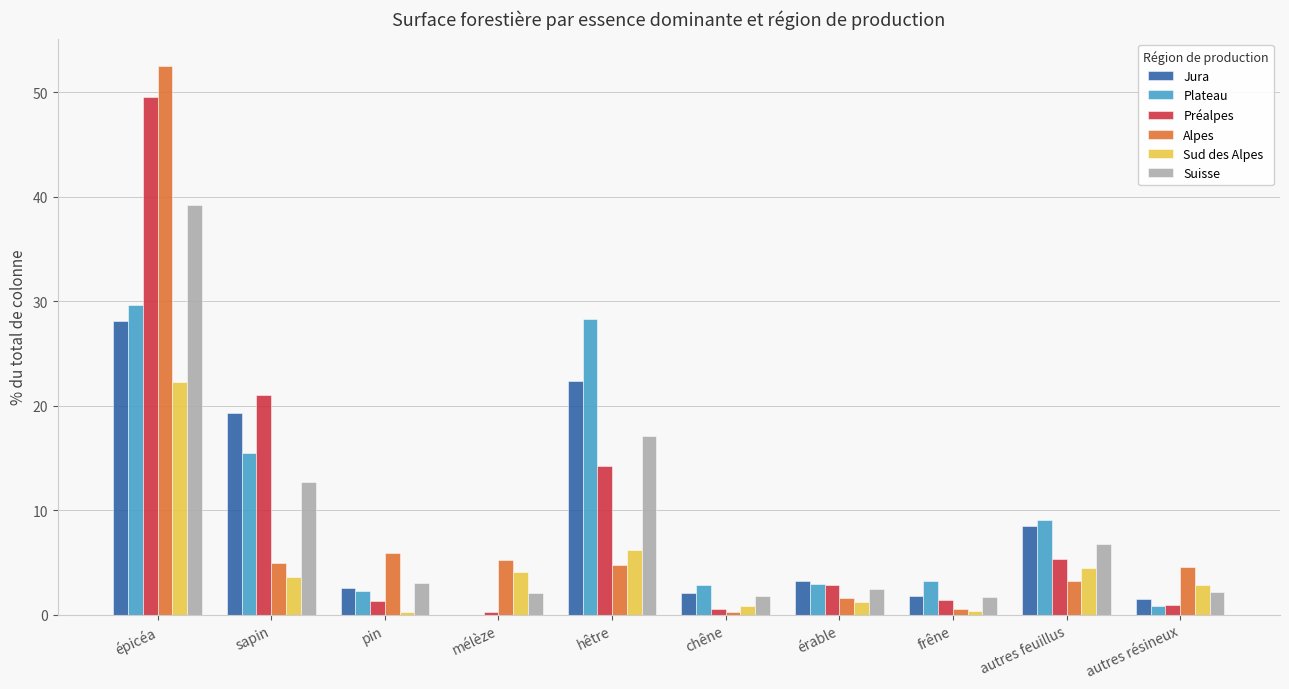

Which series changed the most between hêtre and autres feuillus?

Plateau